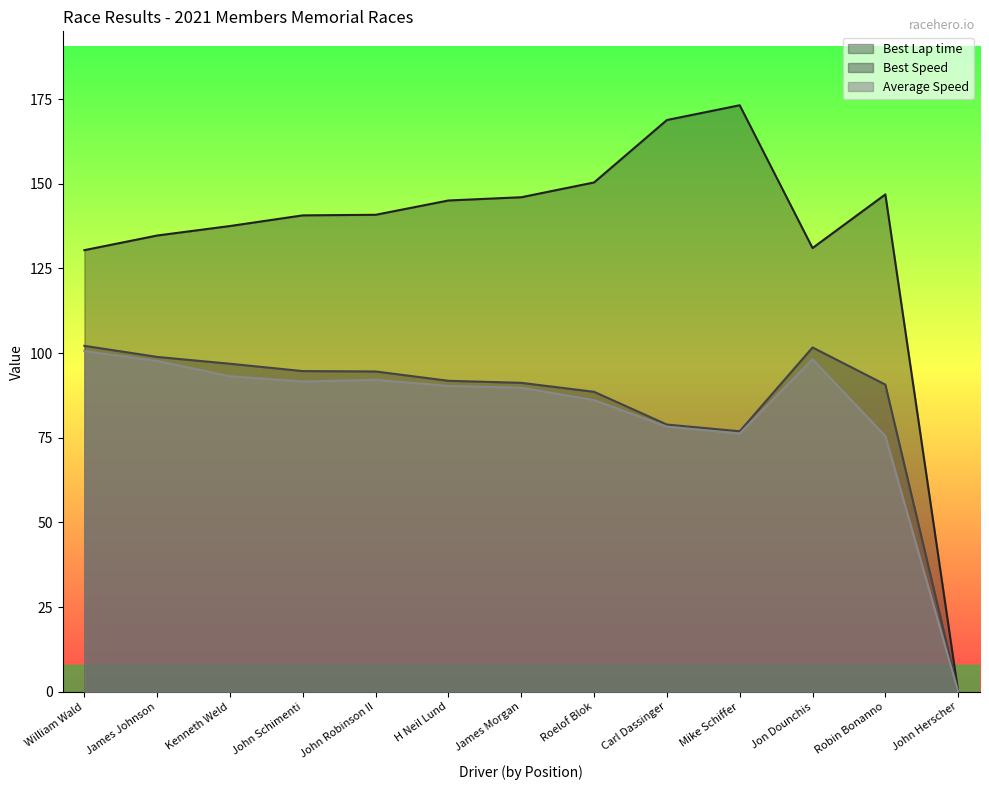

Which category has the highest value across all series?

Mike Schiffer